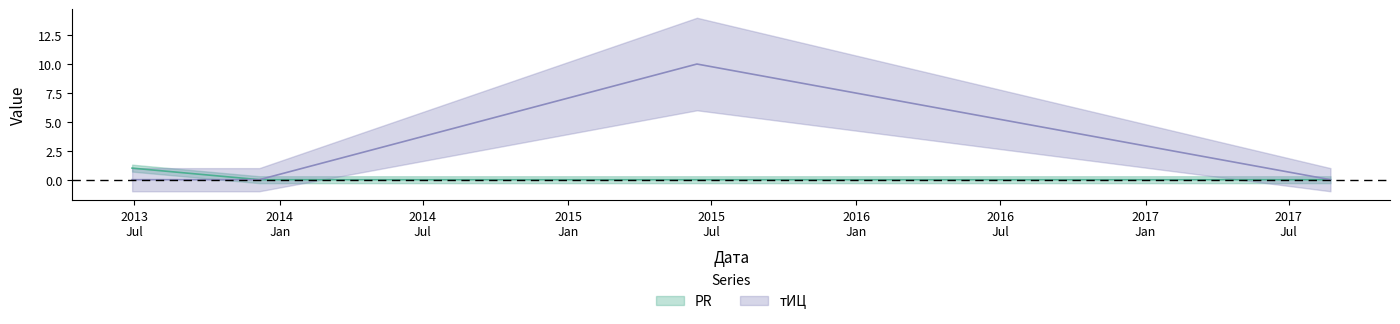

Reading right to left, extract all data points from this chart.

PR: 2017-08-23=0	2015-06-13=0	2013-12-06=0	2013-06-28=1
тИЦ: 2017-08-23=0	2015-06-13=10	2013-12-06=0	2013-06-28=0